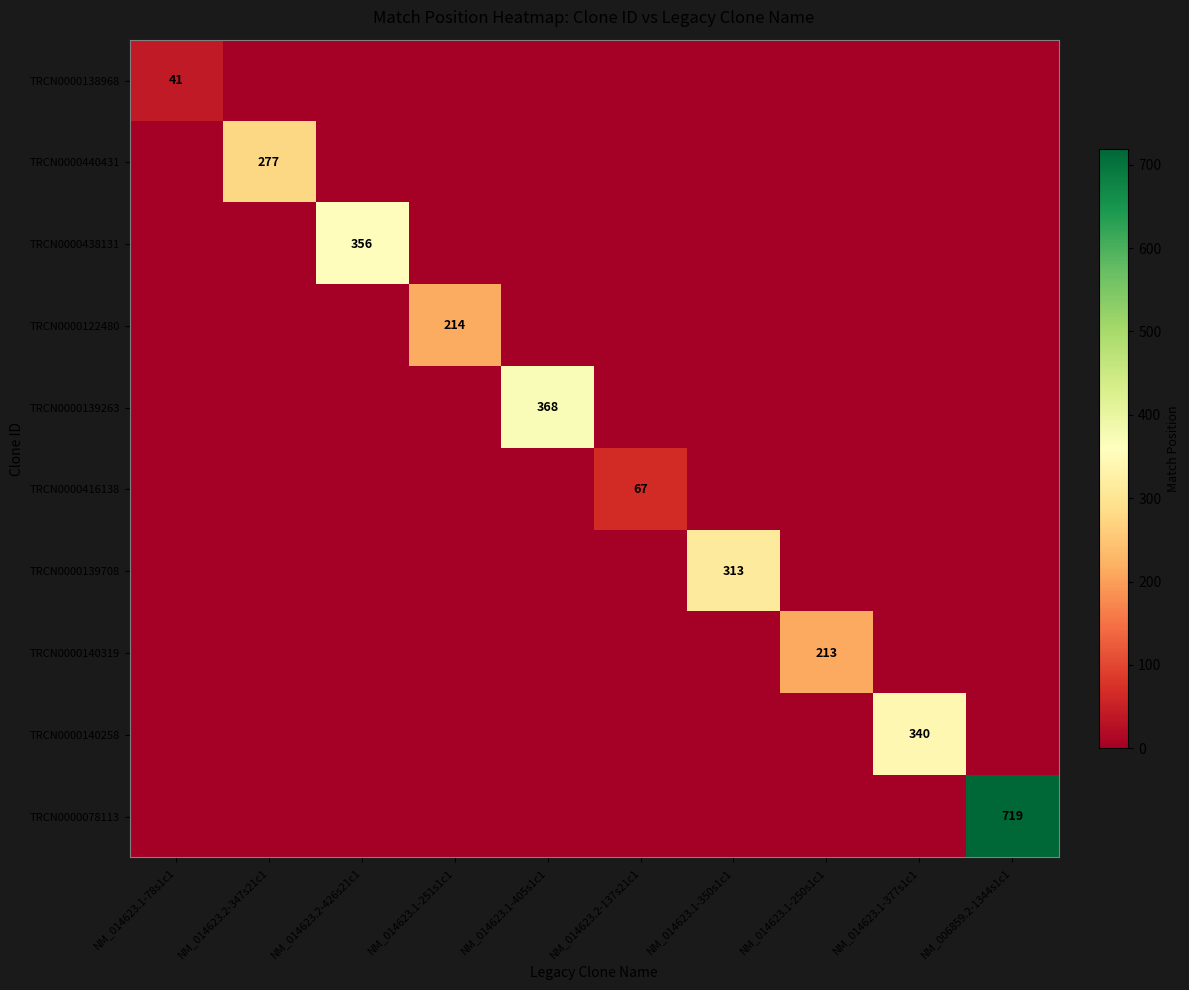

The value of TRCN0000140319 at NM_014623.2-347s21c1 is 0. True or false?

True